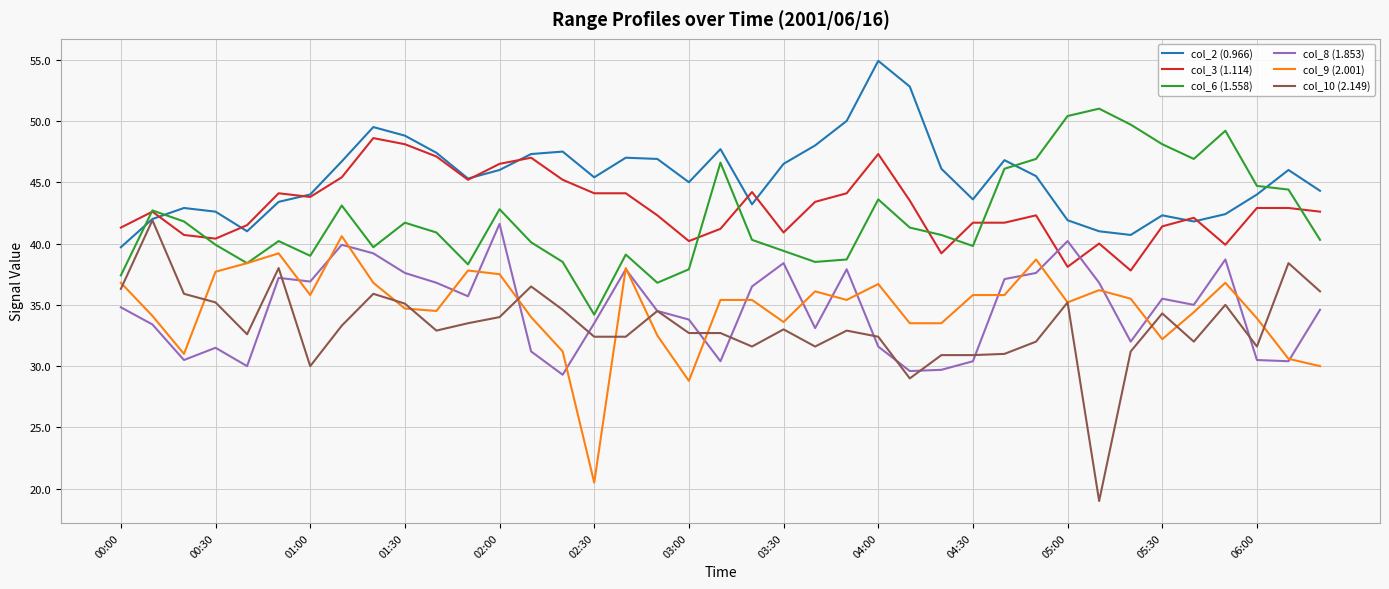

What are all the series names shown in the legend?

col_2 (0.966), col_3 (1.114), col_6 (1.558), col_8 (1.853), col_9 (2.001), col_10 (2.149)